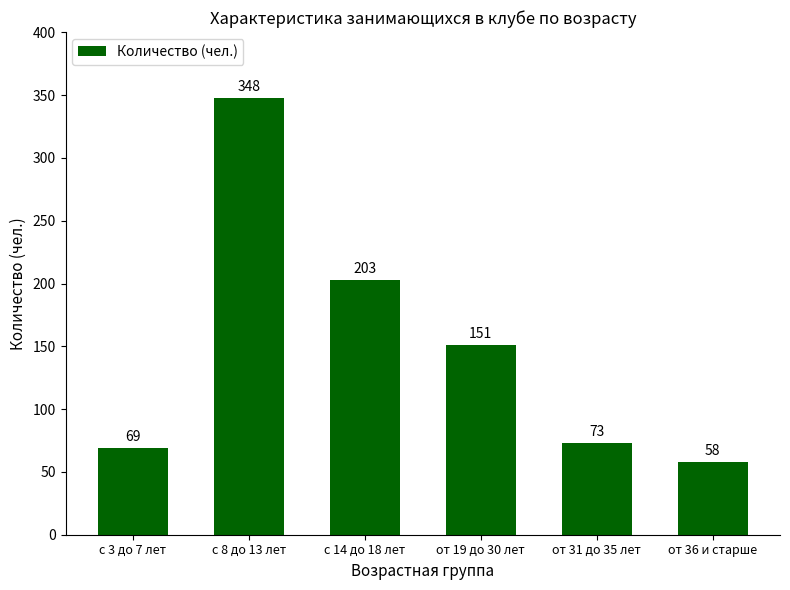

The value at от 31 до 35 лет is 116. True or false?

False